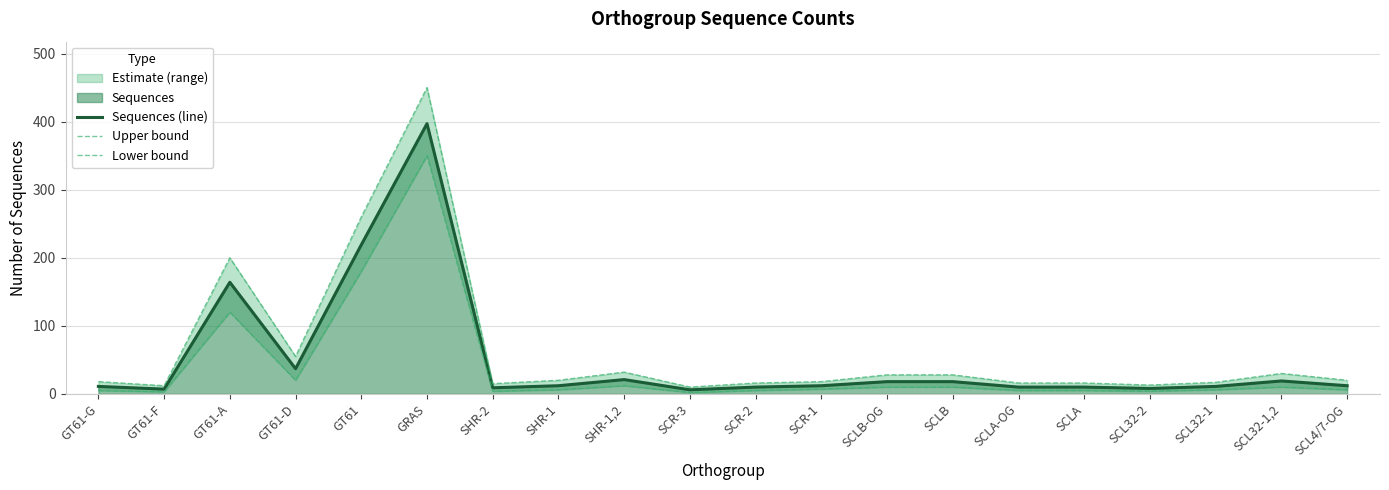

True or false: Sequences (line) has a value of 7 at GT61-F.

True